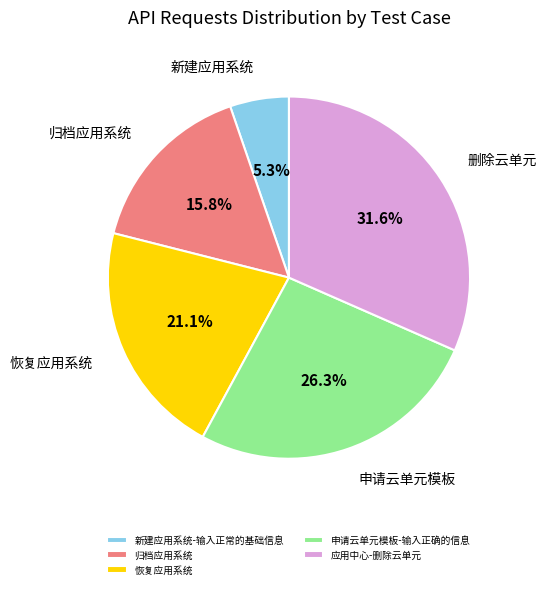

To the nearest percent, what percentage of the pie is 应用中心-删除云单元?

32%